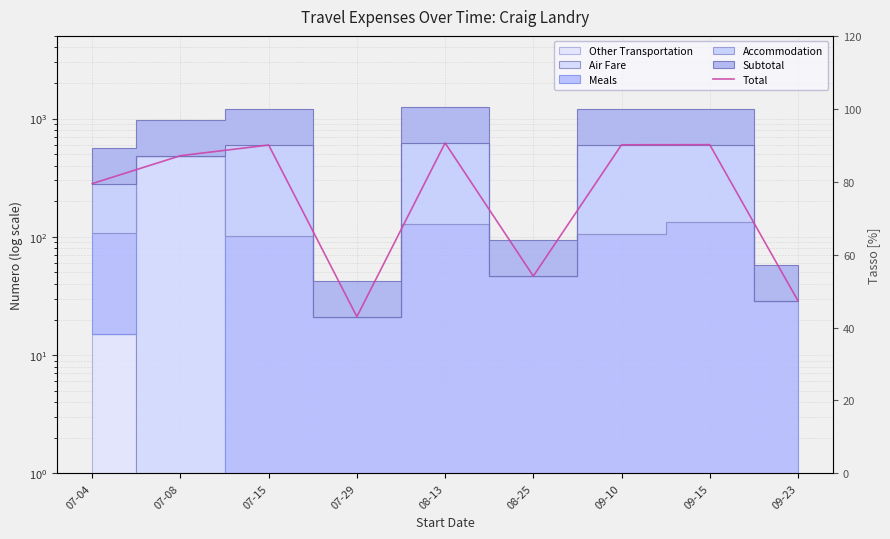

What is the value of the 3rd point from the left?

597.4